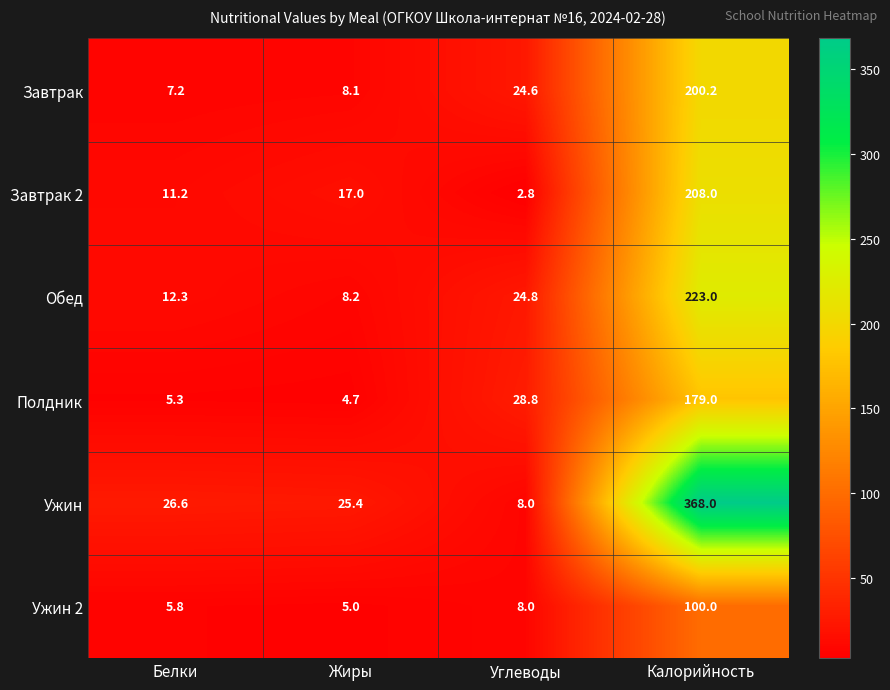

Is the value of Полдник at Белки greater than the value of Завтрак at Углеводы?

No